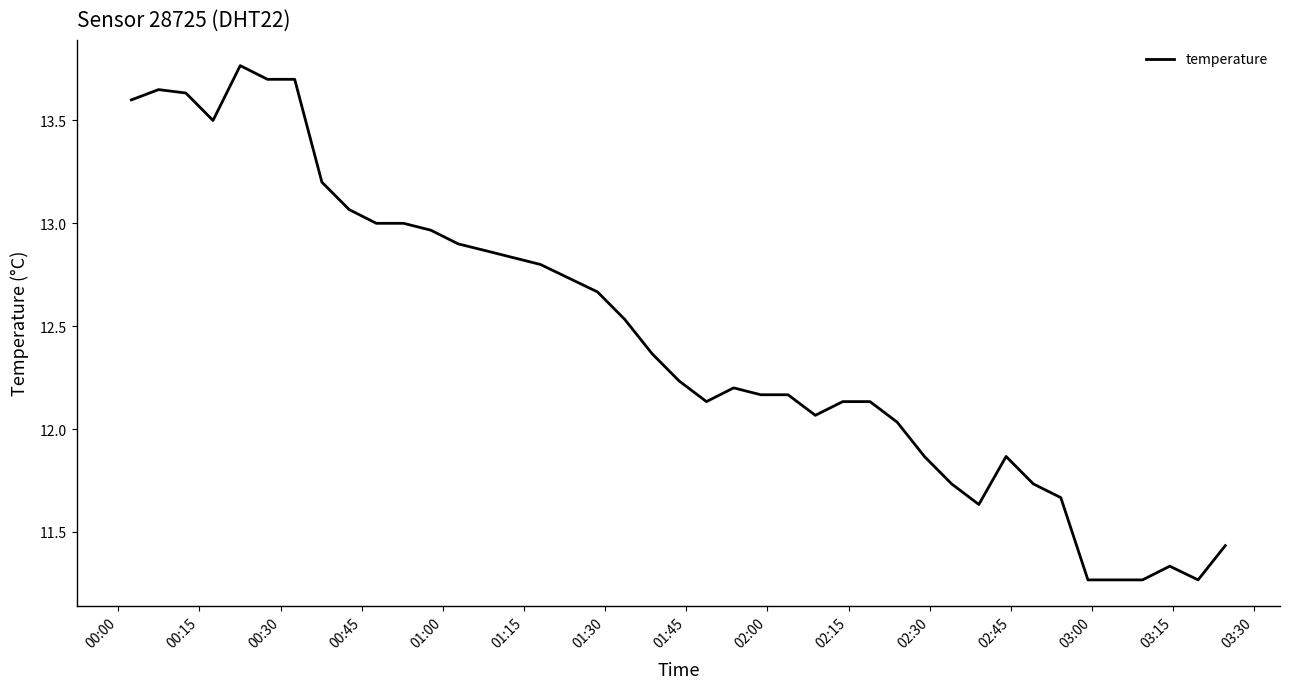

What is the difference between the maximum and minimum values?

2.5